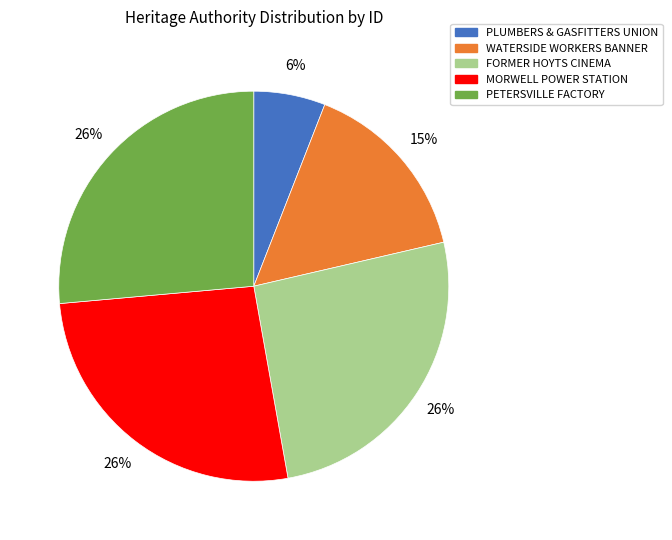

To the nearest percent, what is the difference between the largest and smallest slice percentages?

20%